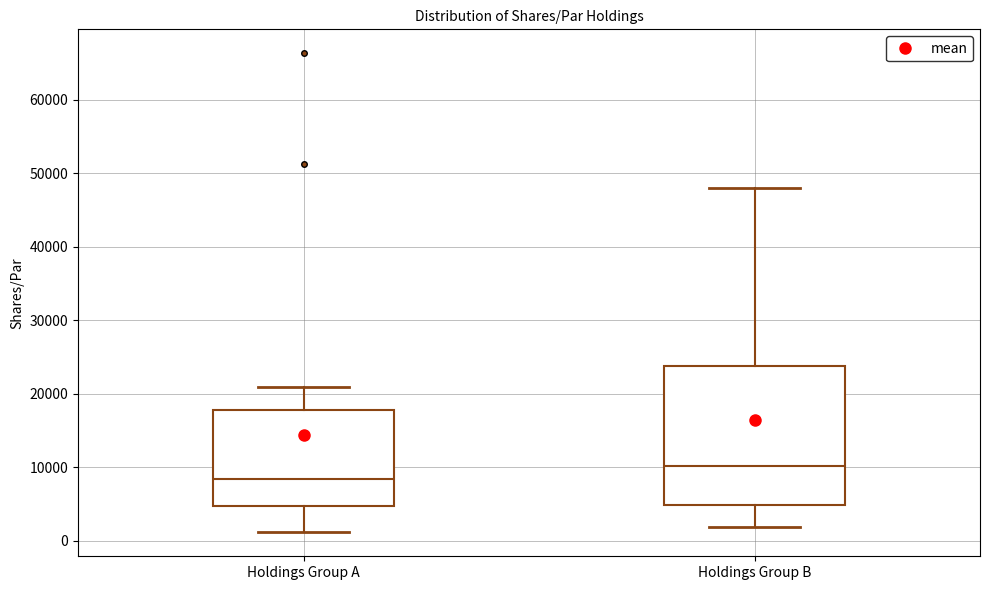

Which box has the lowest median line?

Holdings Group A